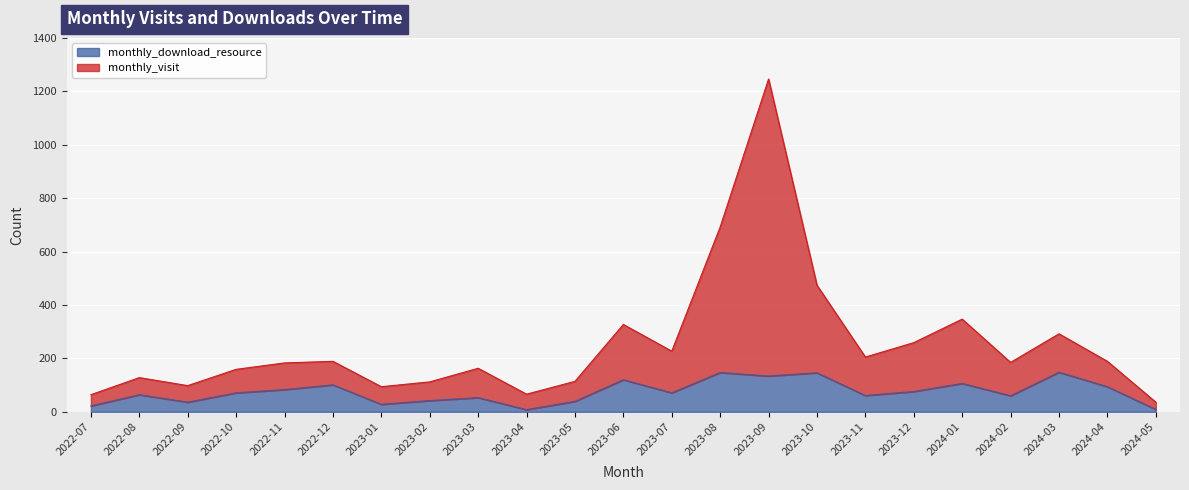

True or false: monthly_visit and monthly_download_resource cross at least once.

False